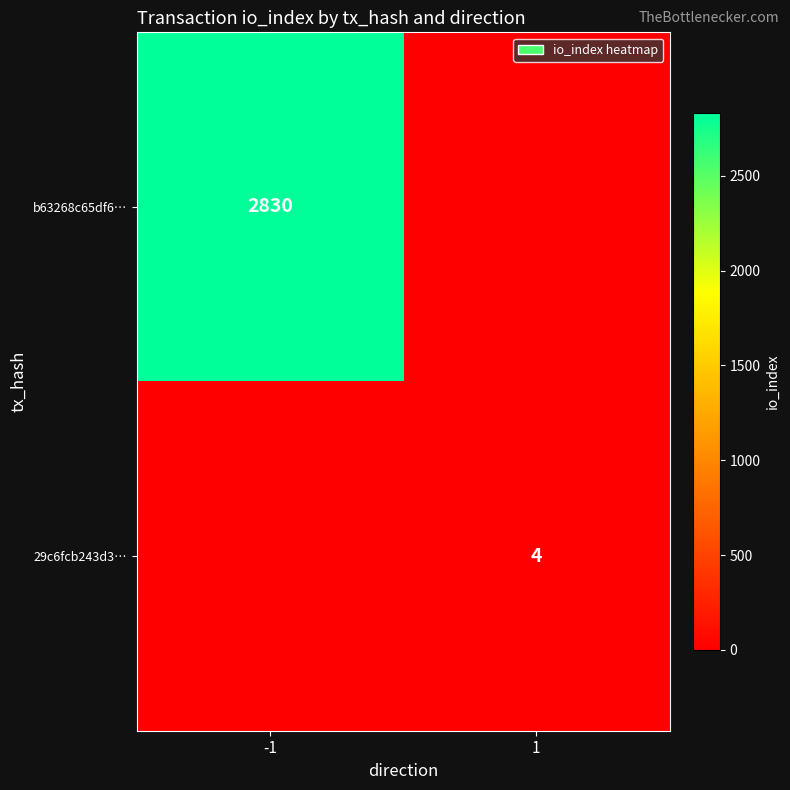

The 29c6fcb243d3… series shows 4 at 1. True or false?

True